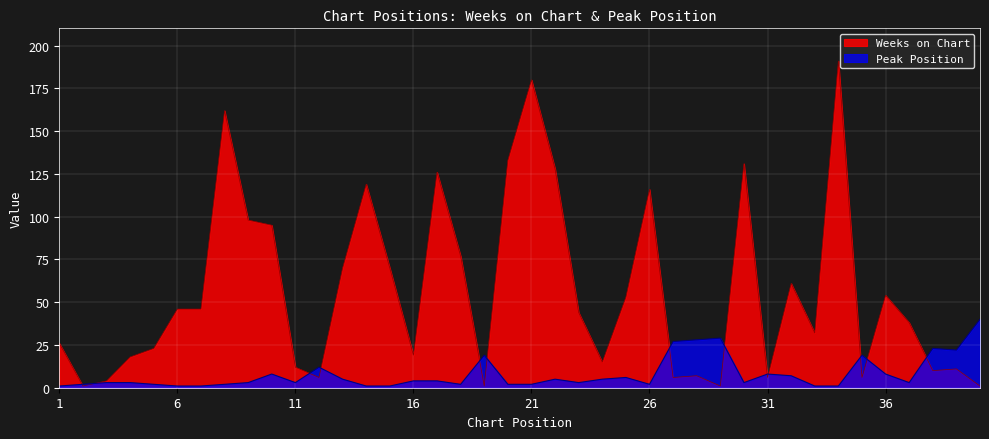

At 15, list the series in order from smallest to largest.

Peak Position, Weeks on Chart